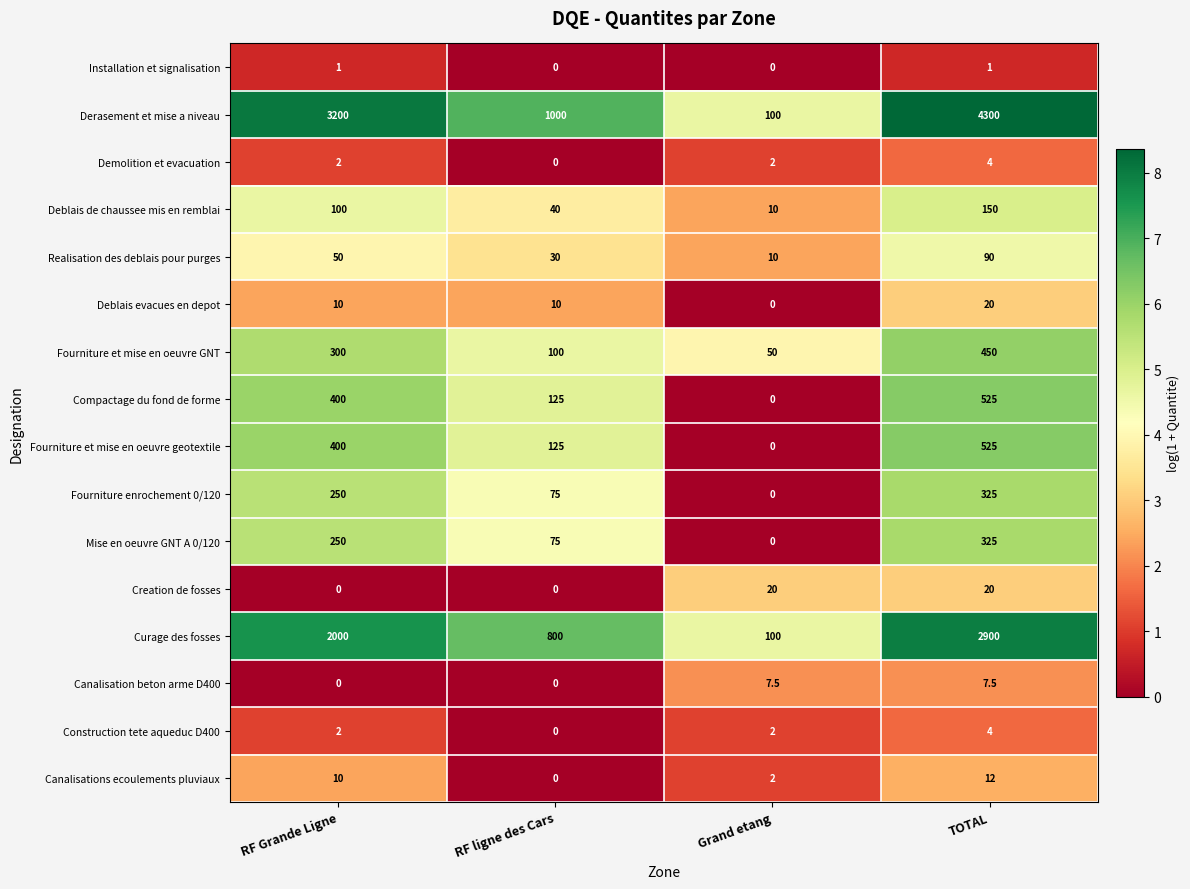

At which category is the sum across all series the highest?

TOTAL